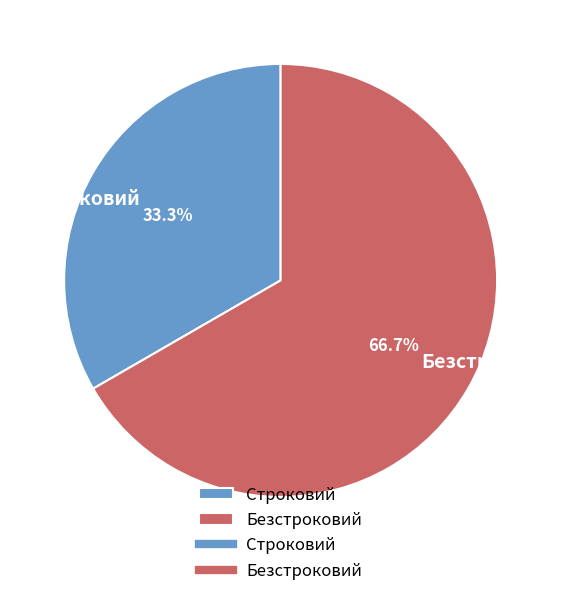

To the nearest percent, what is the combined percentage of Безстроковий and Строковий?

100%